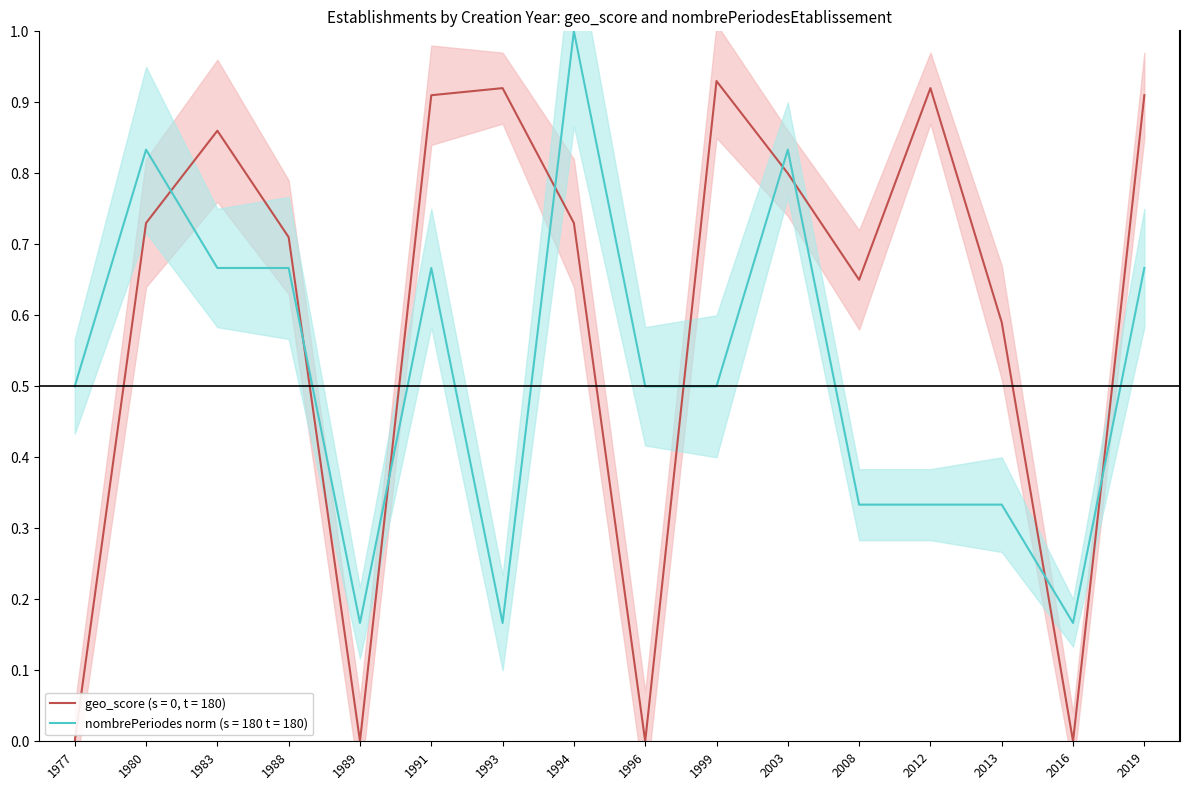

True or false: nombrePeriodesEtablissement has a value of 0.2 at 2012.

False